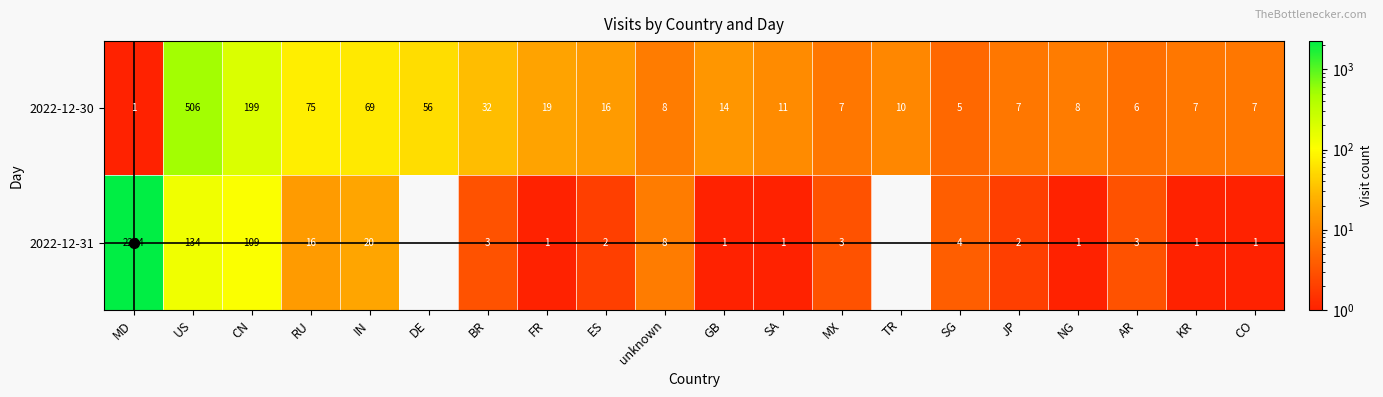

Is it true that 2022-12-31 equals 25.6 at RU?

False